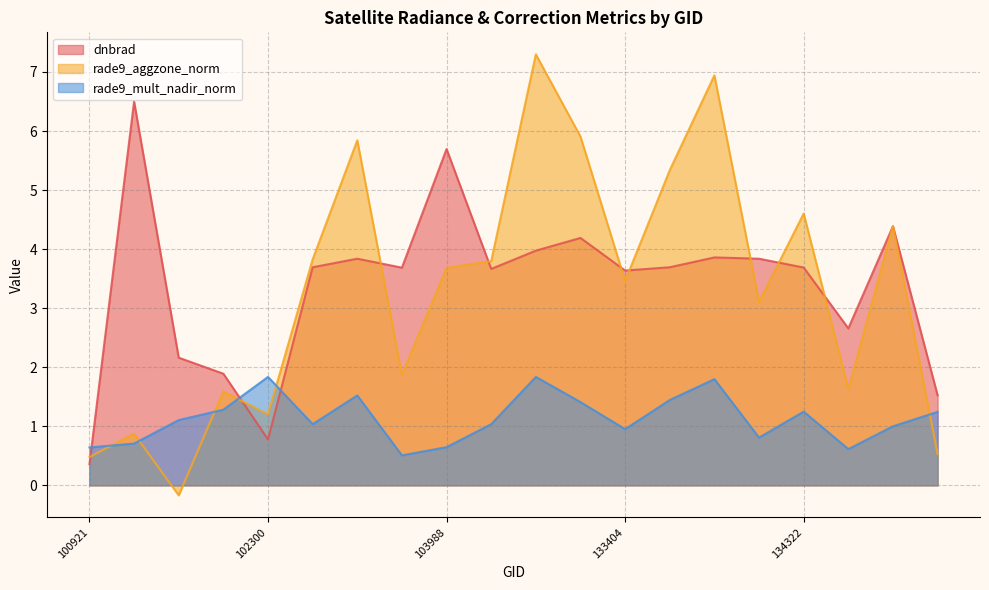

Rank the series at 104471 from highest to lowest value.

rade9_aggzone_norm, dnbrad, rade9_mult_nadir_norm